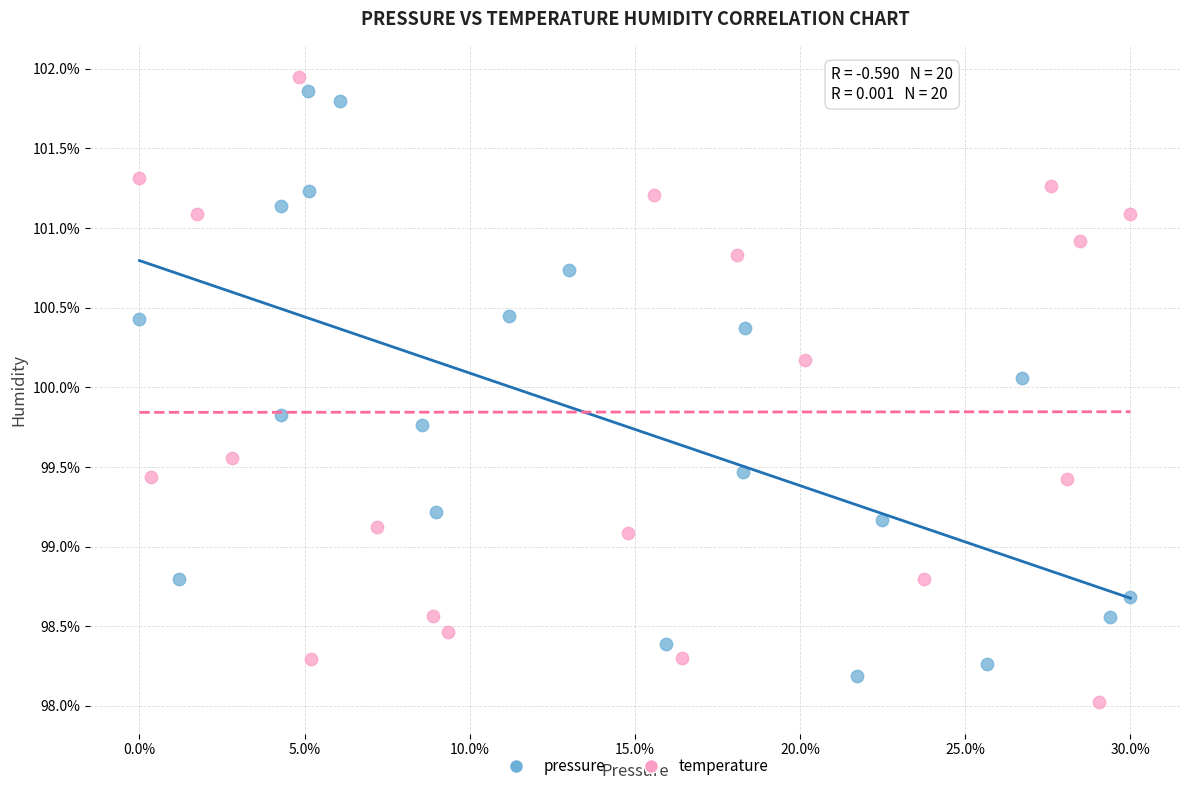

Which series reaches the minimum Y coordinate?

temperature